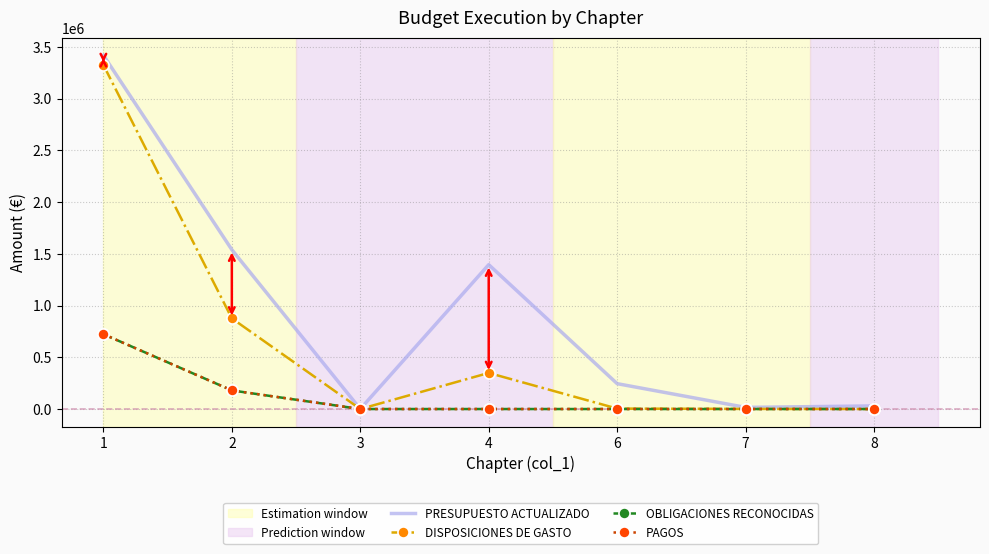

List the labels in order of OBLIGACIONES RECONOCIDAS value, largest first.

1, 2, 3, 4, 6, 7, 8